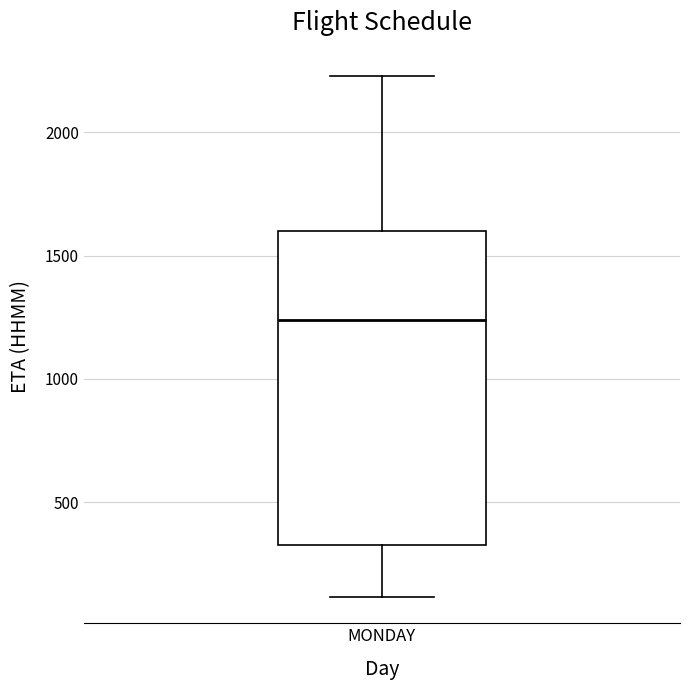

Transcribe this box plot: give where the median line is, the range the box spans, and where the two whiskers end, as read against the y-axis. The values are not printed on the chart, so give them approximately, as read against the axis.

median 1250, box 350 to 1600, whiskers 100 to 2250